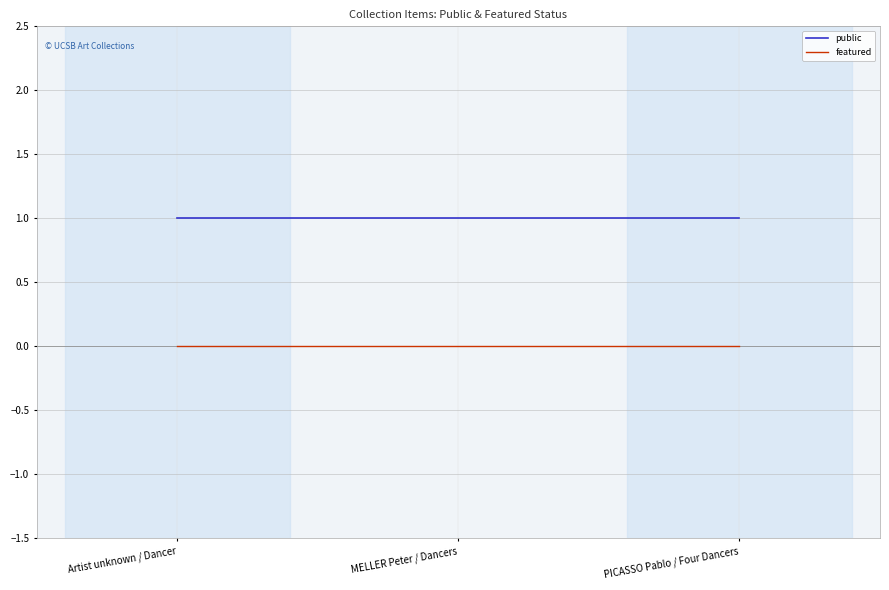

Is it true that public equals 1 at PICASSO Pablo / Four Dancers?

True